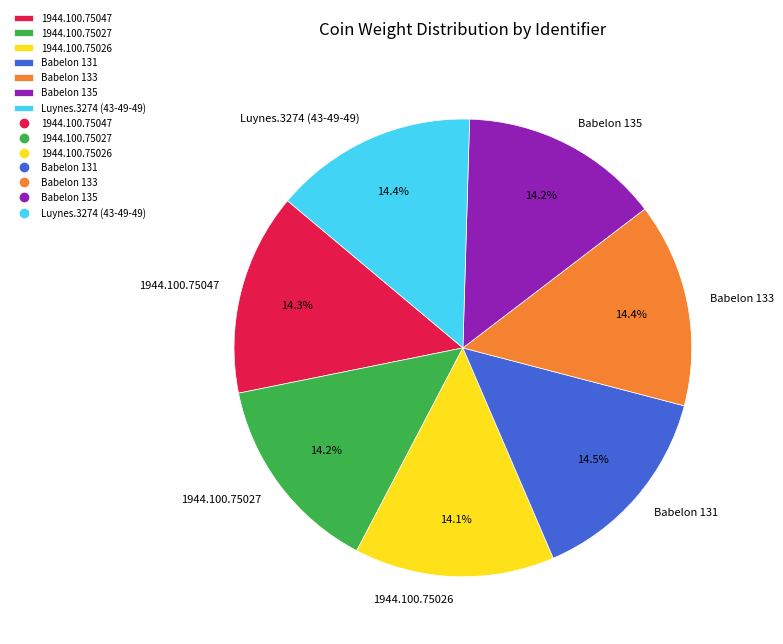

What percentage do Babelon 133 and Luynes.3274 (43-49-49) together represent?

28.8%